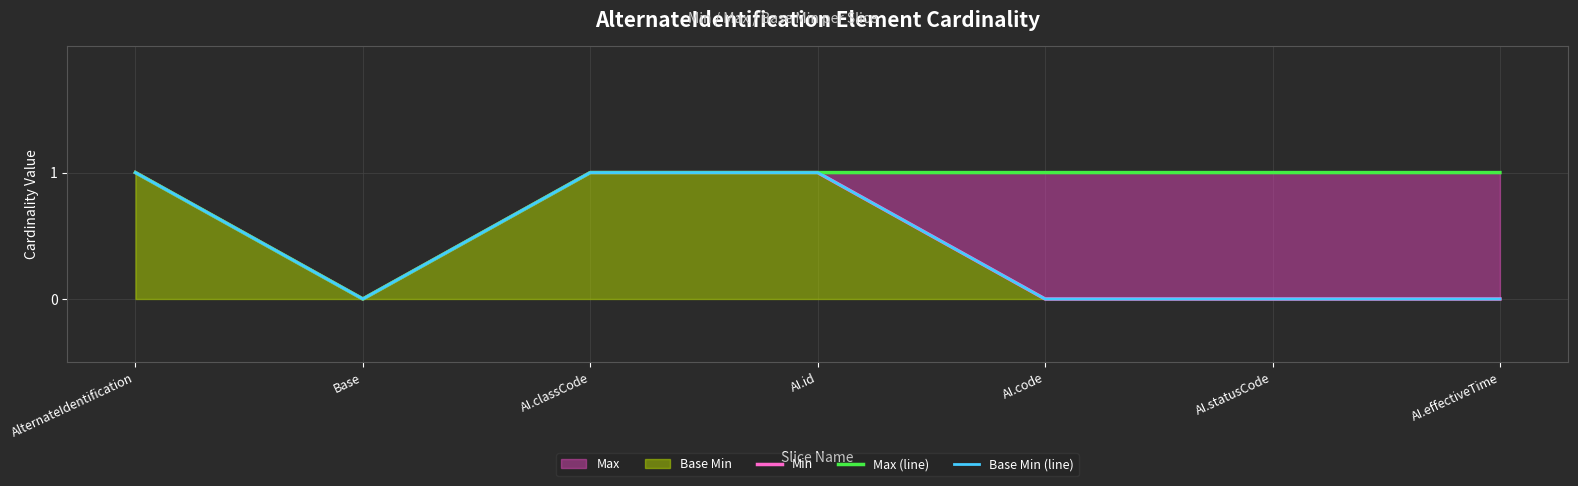

True or false: Max (line) has more than 1 points higher than both neighbors.

False